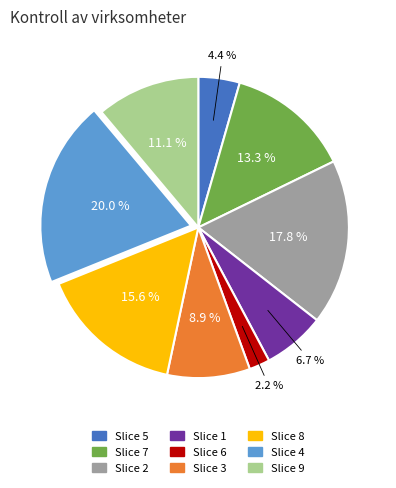

Is there a majority slice in this chart?

No